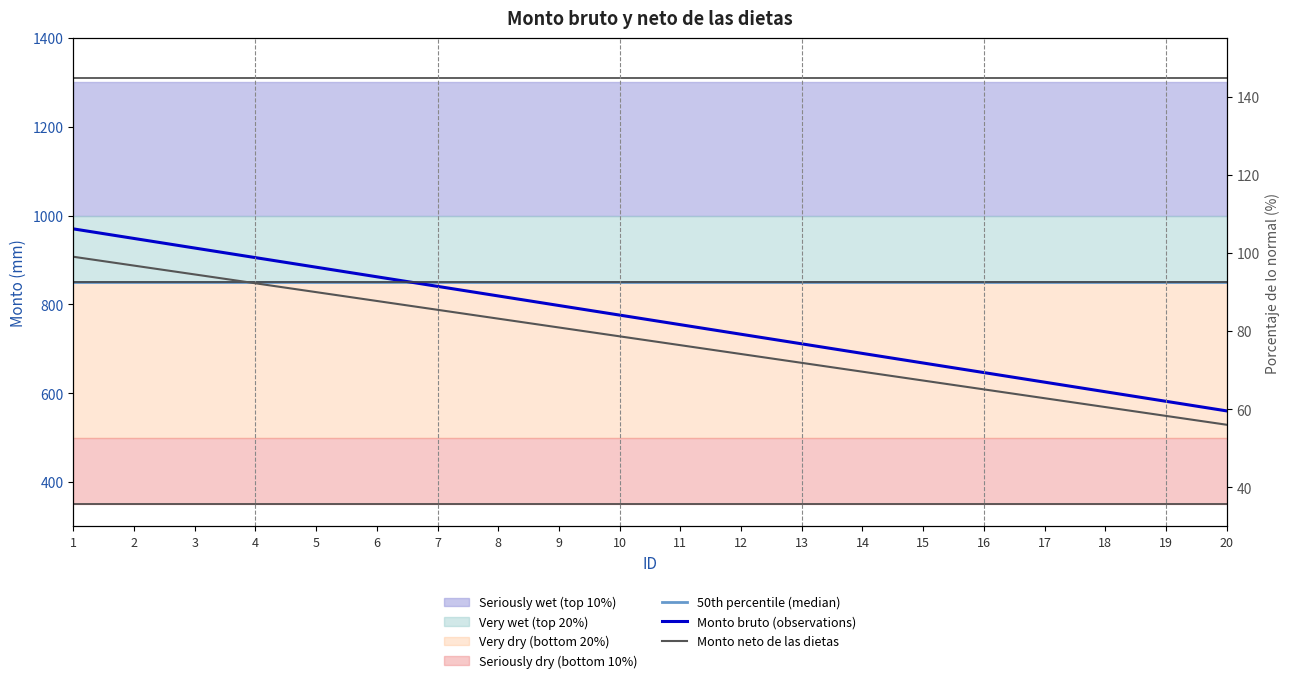

What is the highest value of the 50th percentile (median) series?

850.0